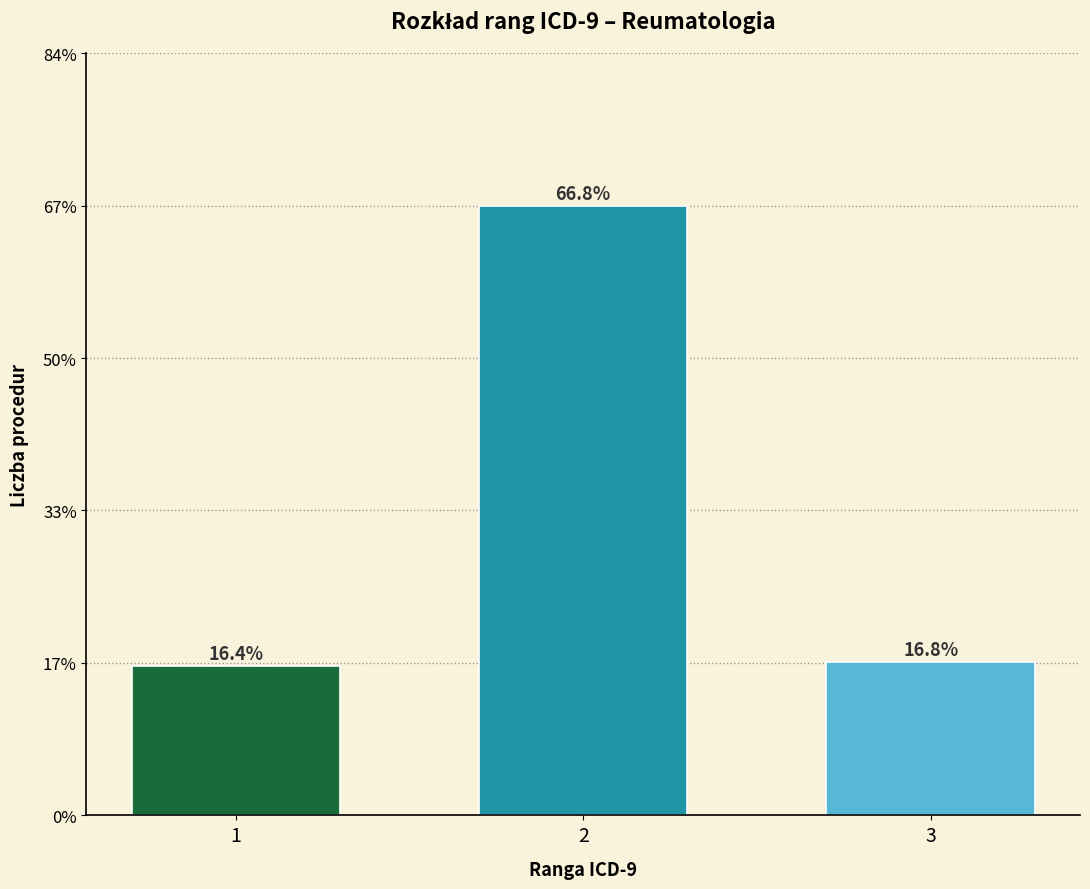

Does the chart contain any negative values?

No